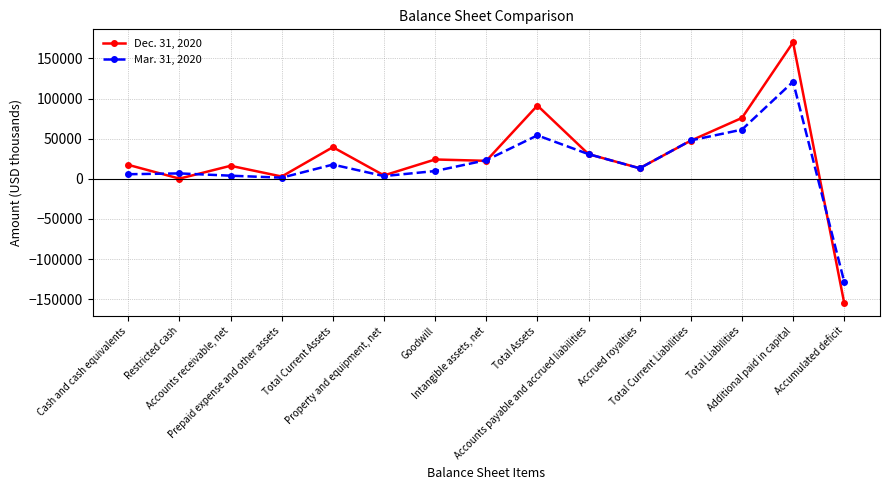

How many distinct data groups are displayed?

2